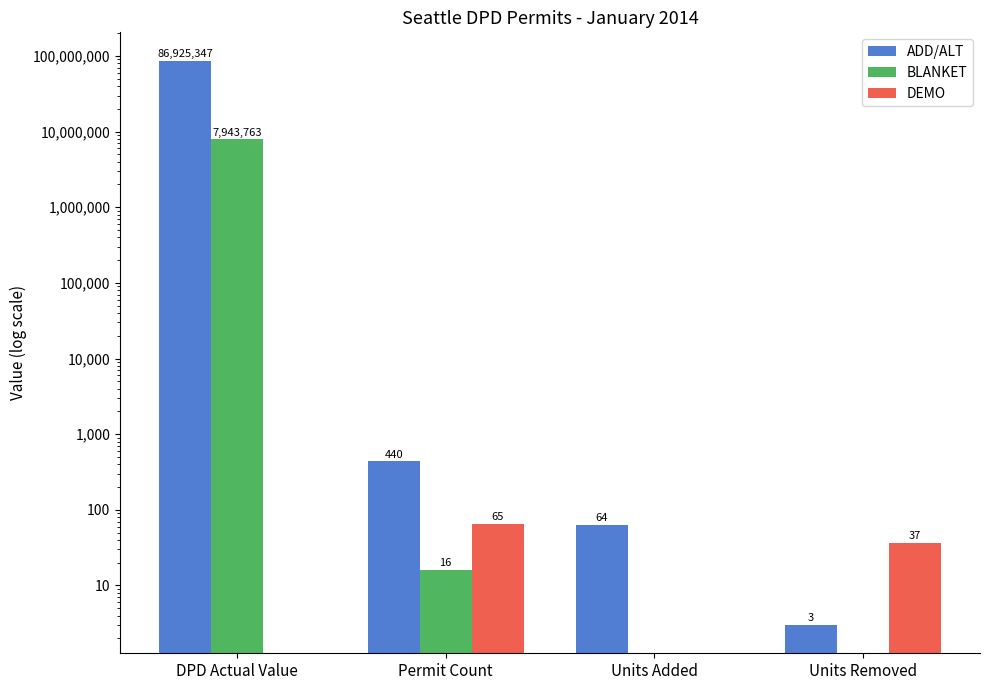

What is the sum of the BLANKET values at Units Added and DPD Actual Value?

7943763